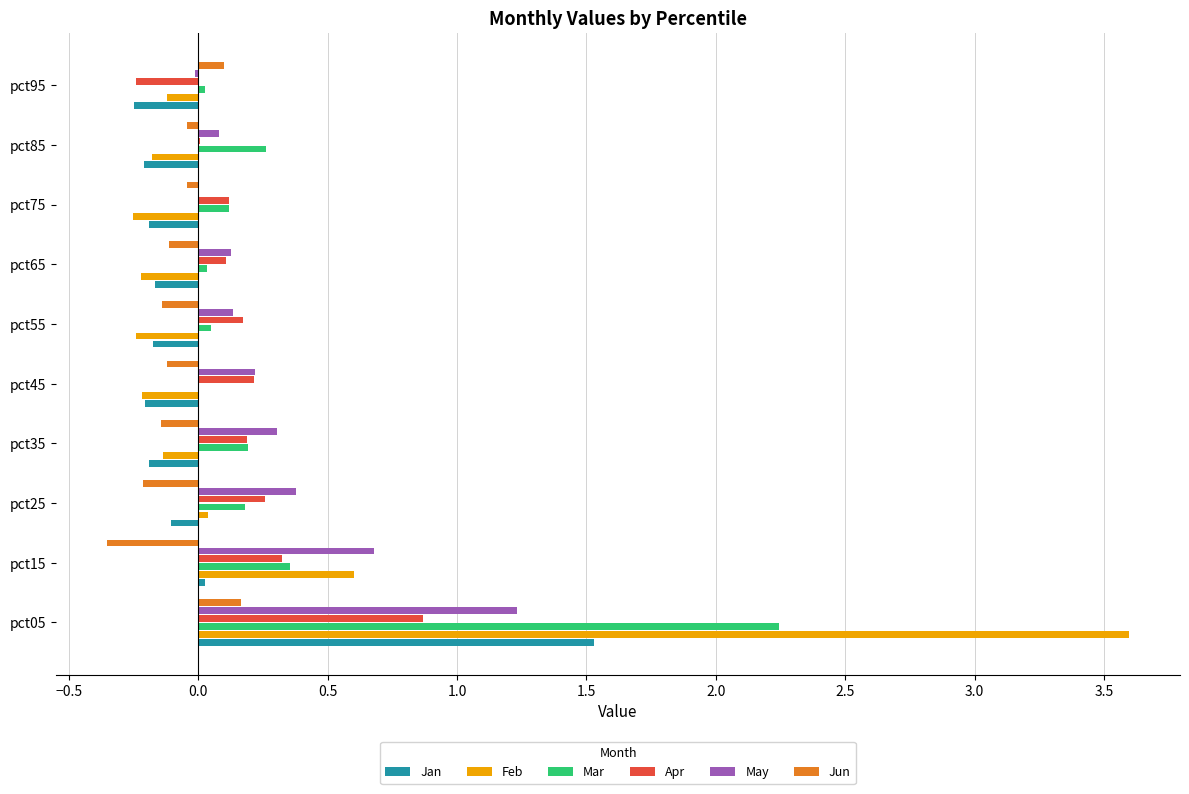

Is the value of Jan at pct95 greater than the value of May at pct65?

No